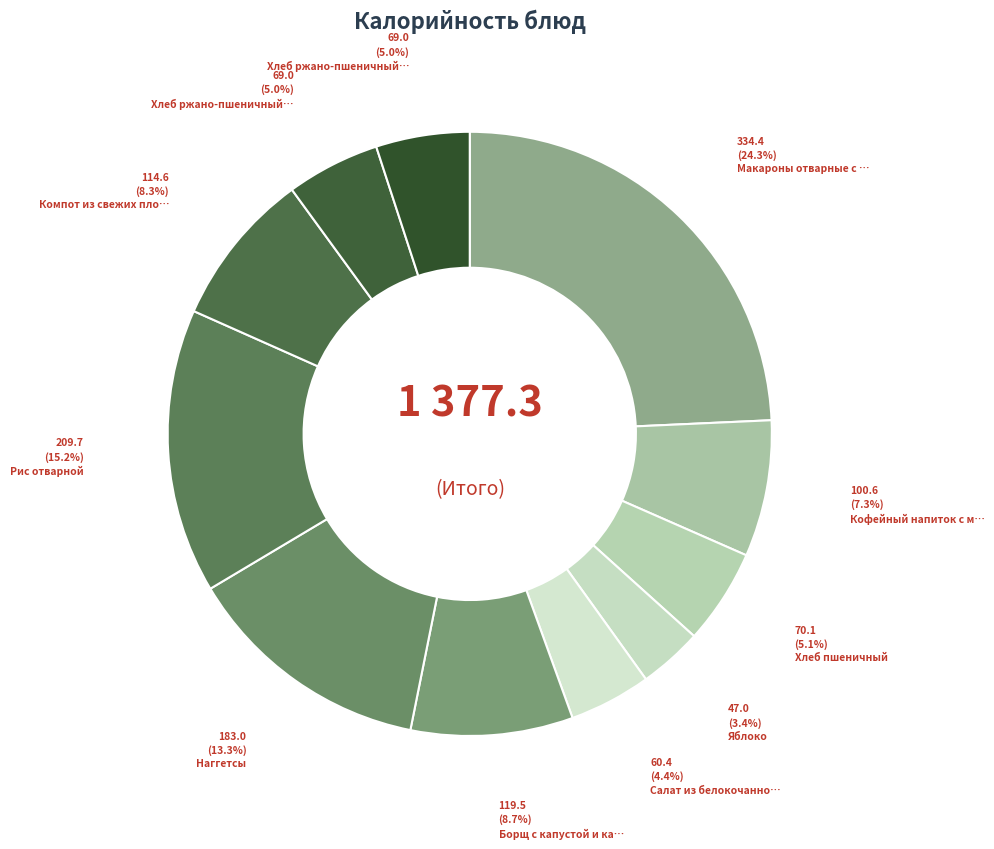

Count the number of slices in the pie.

11